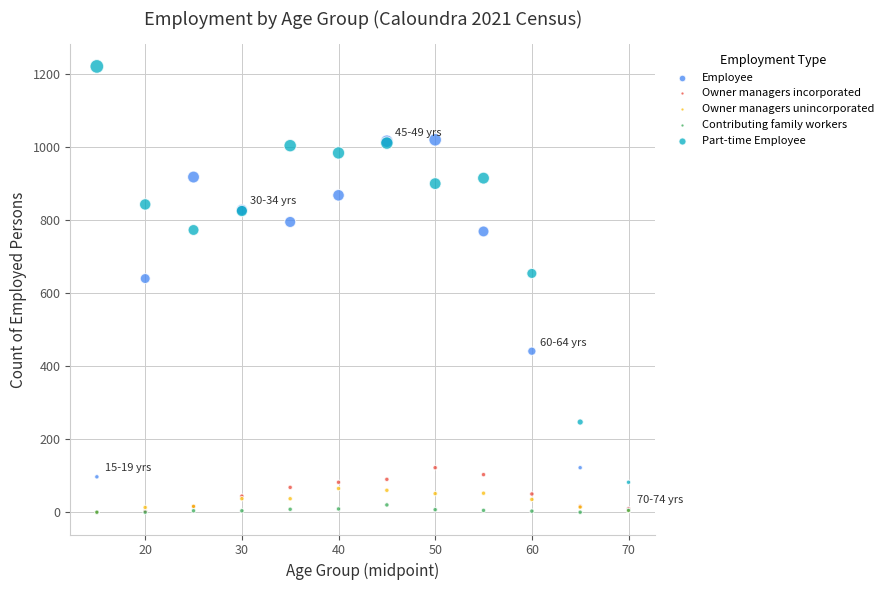

Which series contains the highest Y value?

Part-time Employee